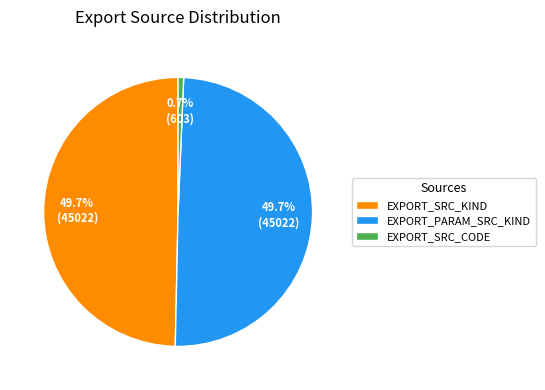

Do EXPORT_PARAM_SRC_KIND and EXPORT_SRC_KIND together represent more than half of the pie?

Yes